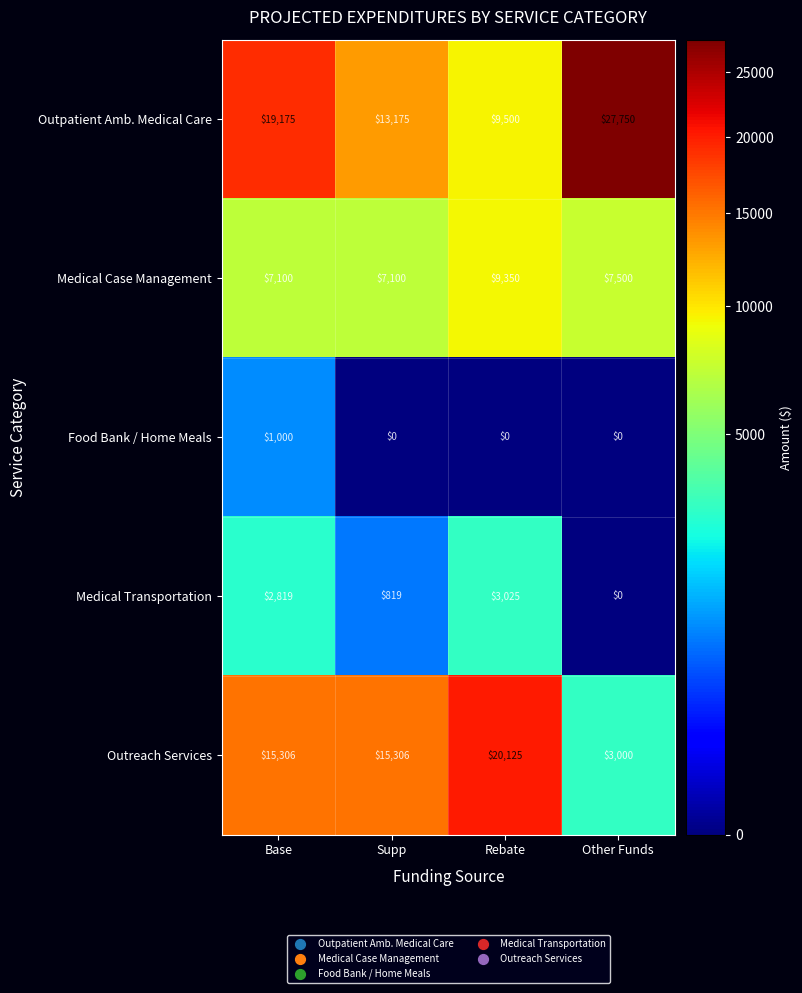

List the labels in order of Outpatient Amb. Medical Care value, smallest first.

Rebate, Supp, Base, Other Funds